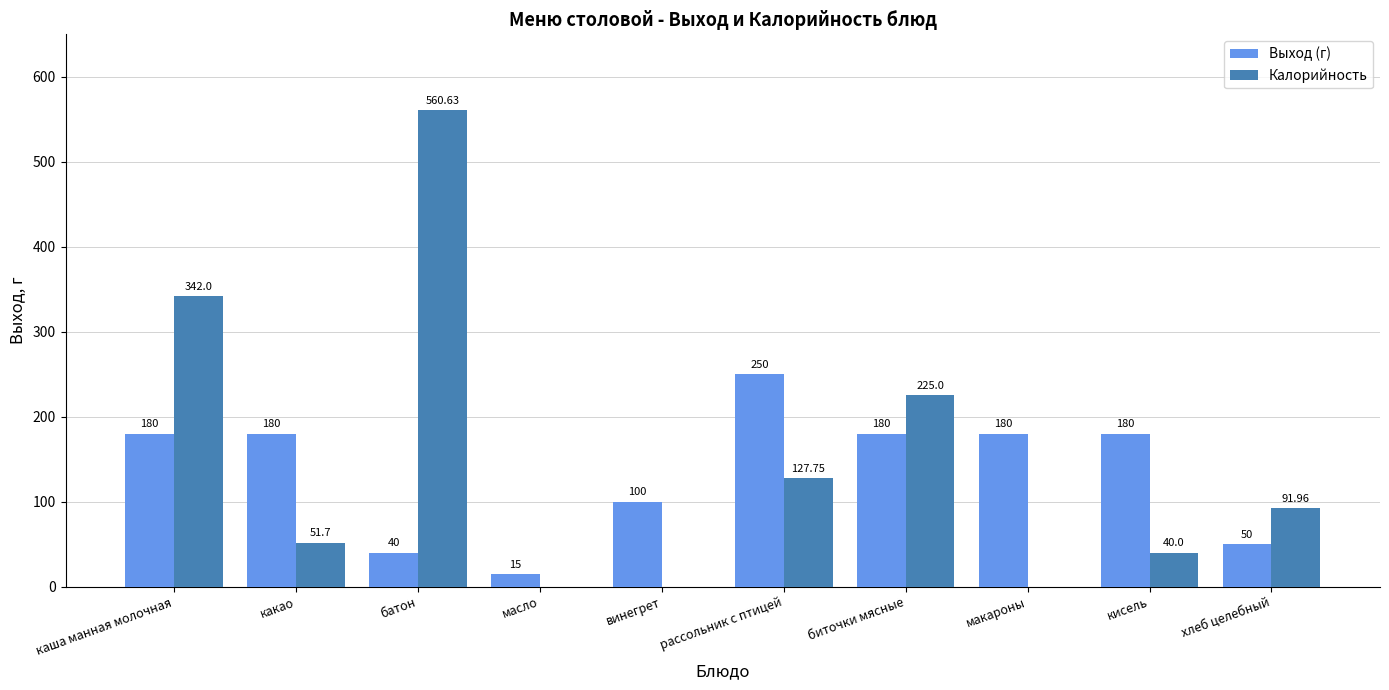

What is the approximate value of Выход (г) at винегрет?

100.0